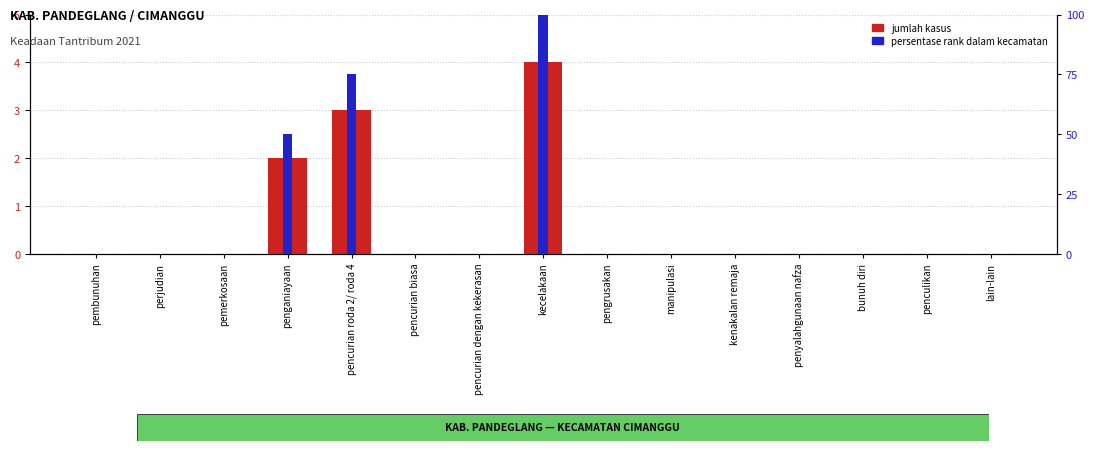

What position from the right is pencurian dengan kekerasan?

9